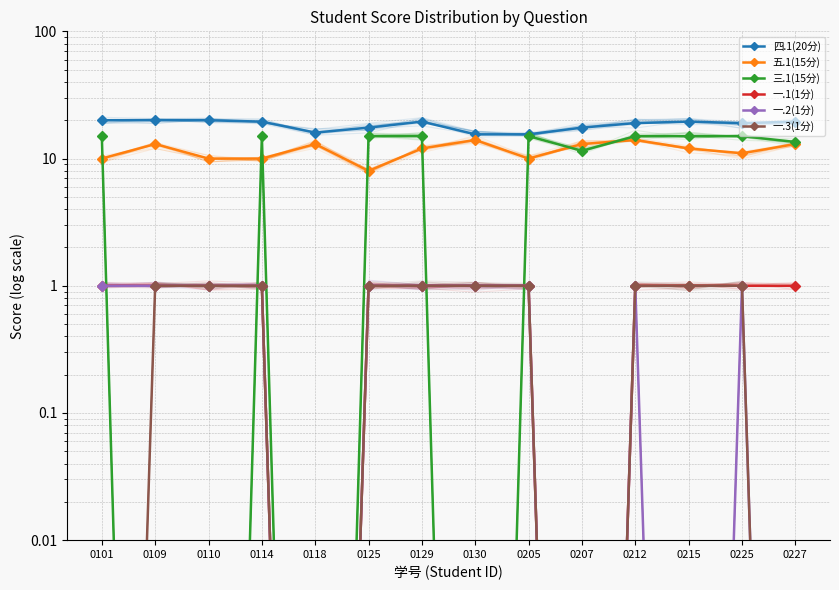

In 五.1(15分), how many points are higher than both neighbors (excluding endpoints)?

4